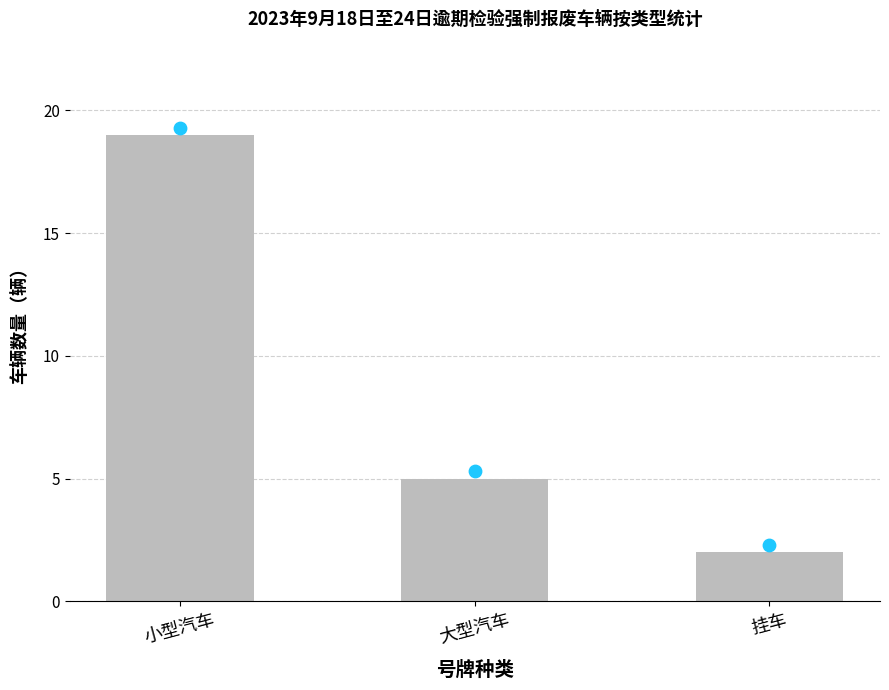

What is the change in value from 小型汽车 to 大型汽车?

-14